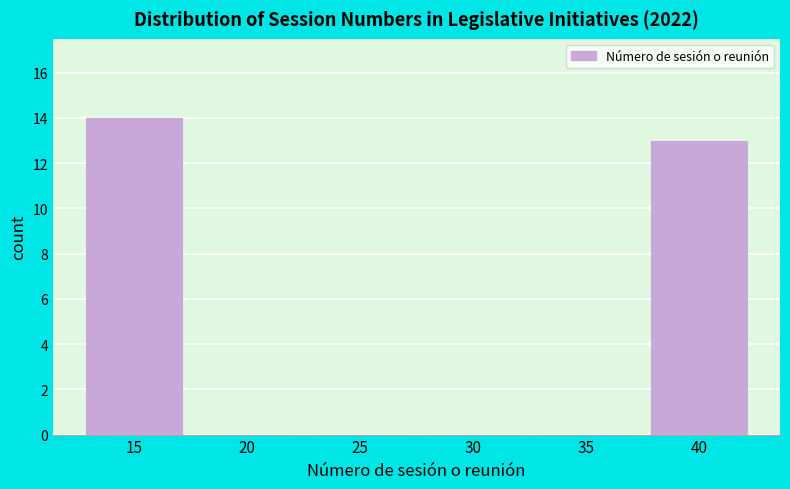

Reading left to right, extract all data points from this chart.

15=14	20=0	25=0	30=0	35=0	40=13